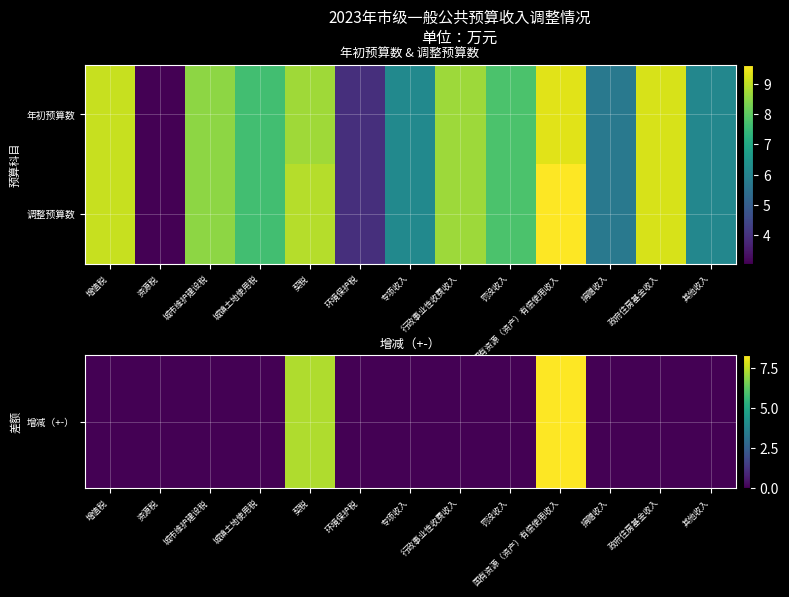

Rank the series at 城市维护建设税 from highest to lowest value.

调整预算数, 增减（+-）